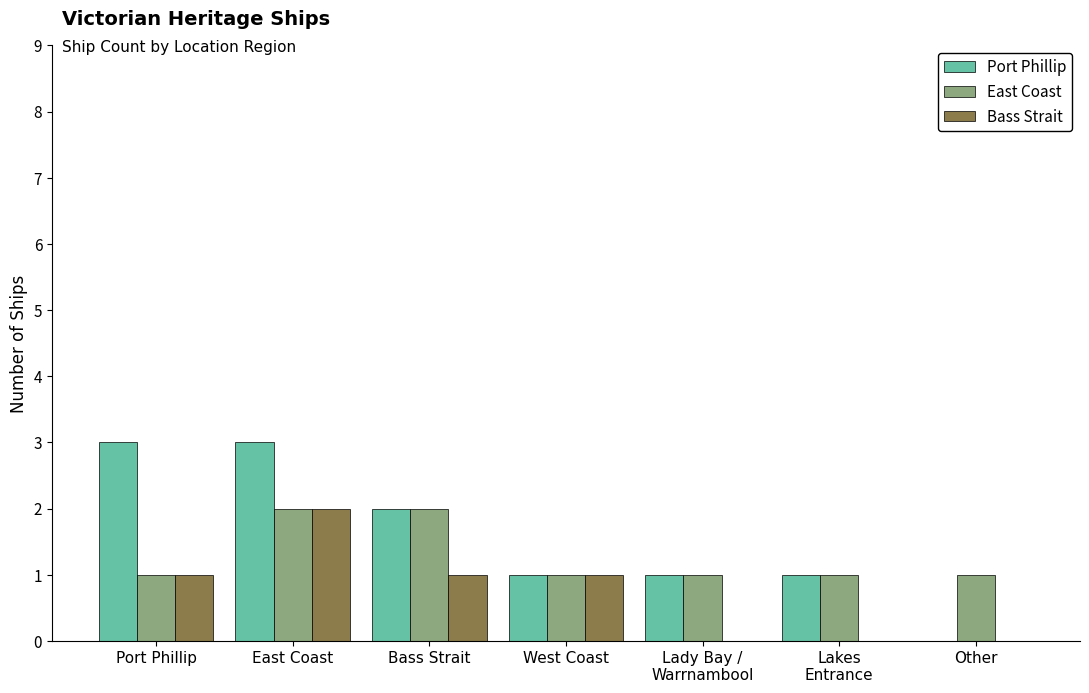

How many groups of bars are there?

7